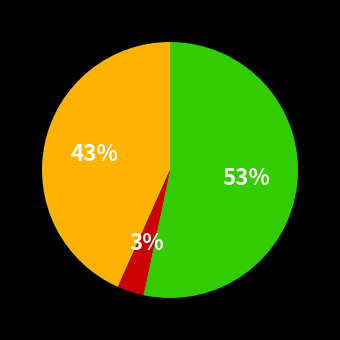

To the nearest percent, what is the average slice percentage?

33%